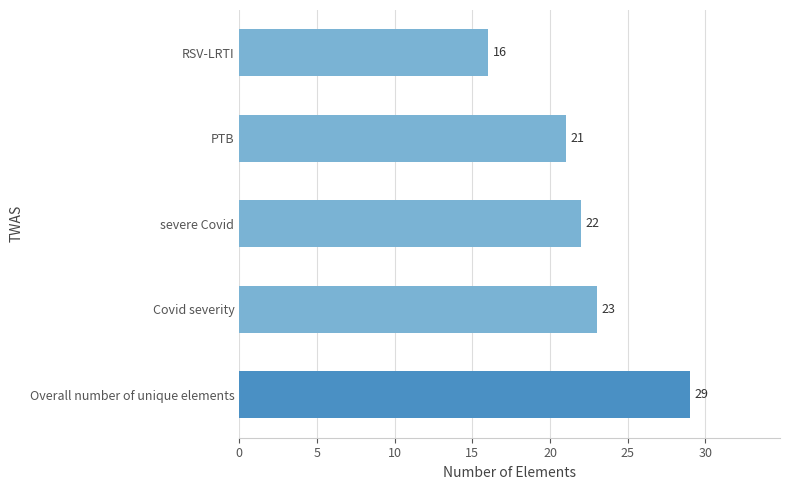

Where is the data nearest to the value 22?

severe Covid